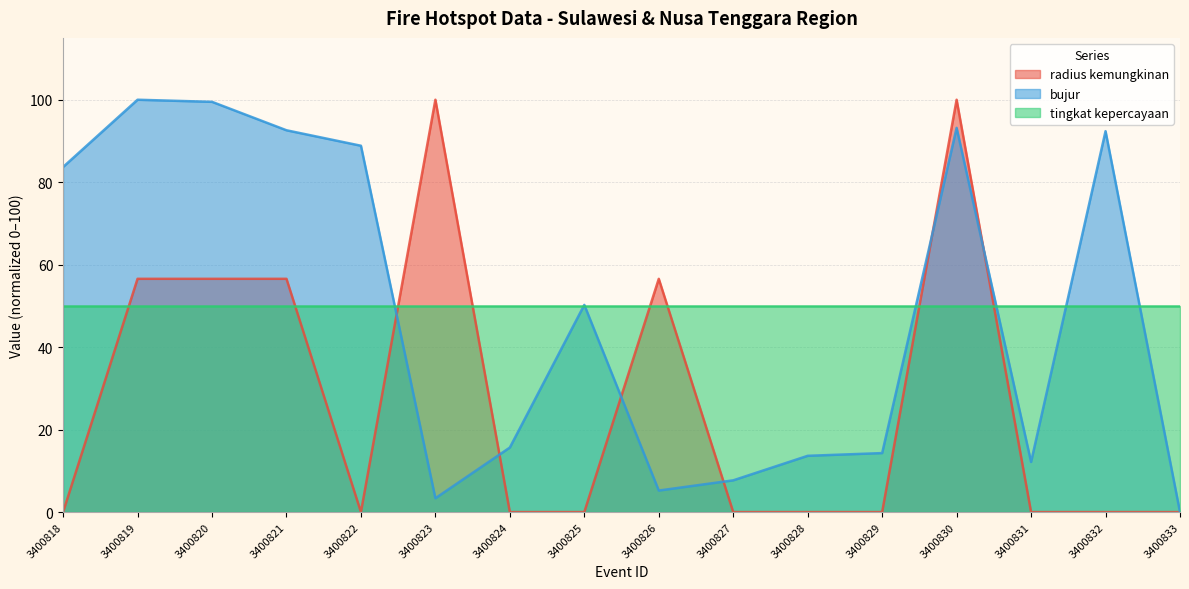

Between 3400820 and 3400824, which is larger?

3400820